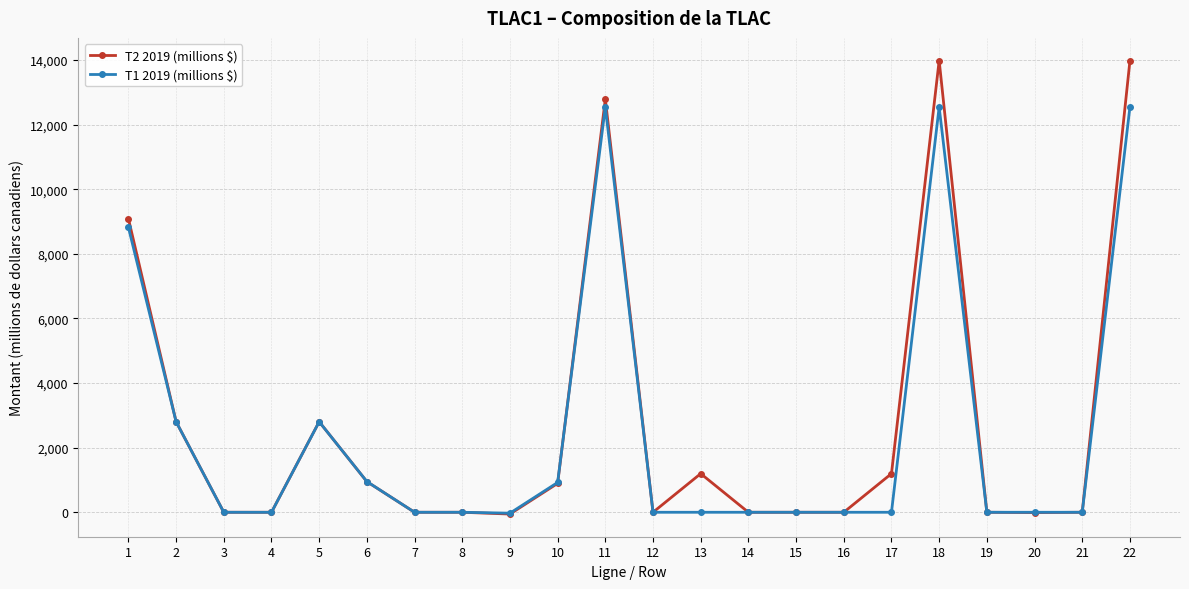

Which series has the largest range (max minus min)?

T2 2019 (millions $)